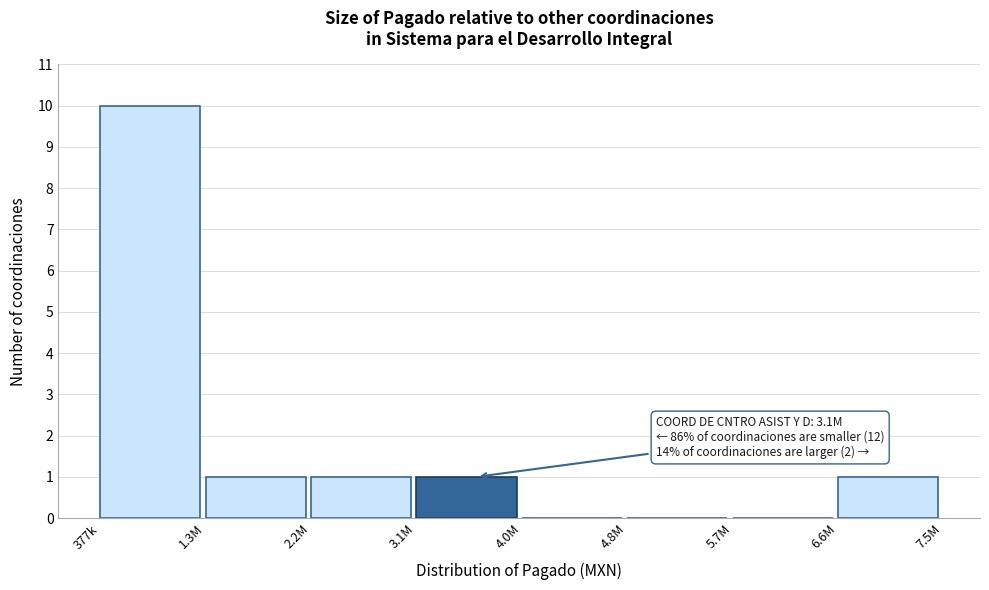

Reading left to right, extract all data points from this chart.

377k=10	1.3M=1	2.2M=1	3.1M=1	4.0M=0	4.8M=0	5.7M=0	6.6M=1